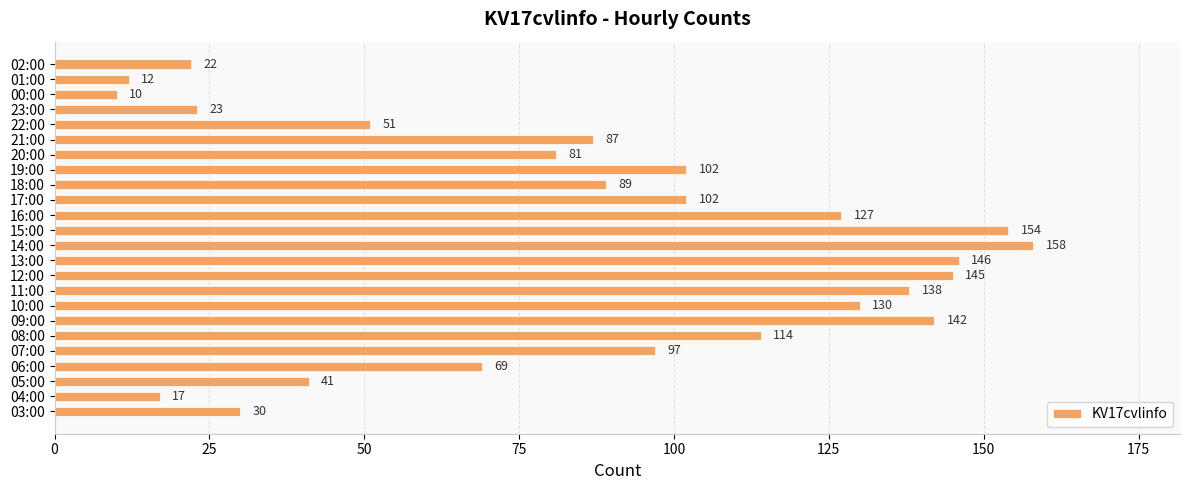

What is the maximum value shown in the chart?

158